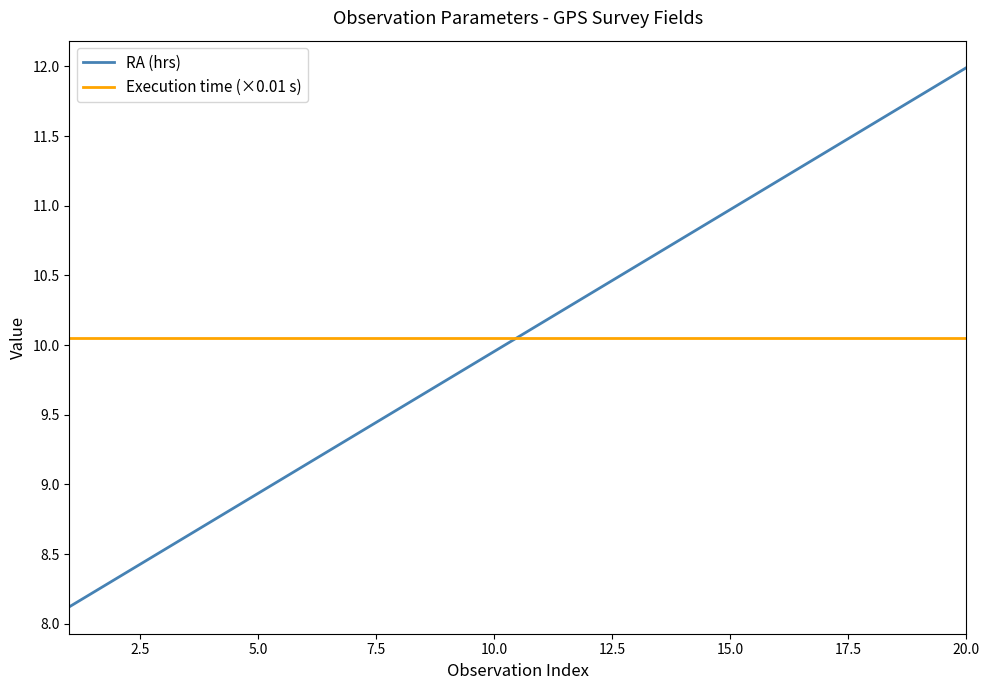

Which series ends up on top after the final intersection of RA (hrs) and Execution time (×0.01 s)?

RA (hrs)